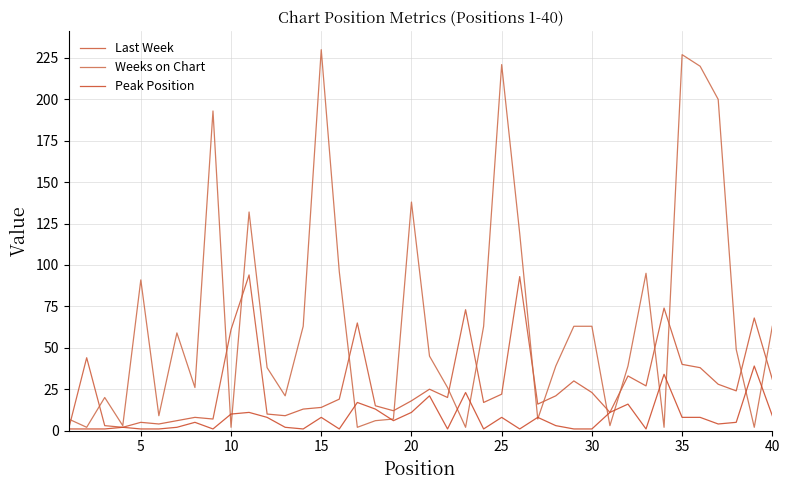

Does the chart display data point markers on the line(s)?

No